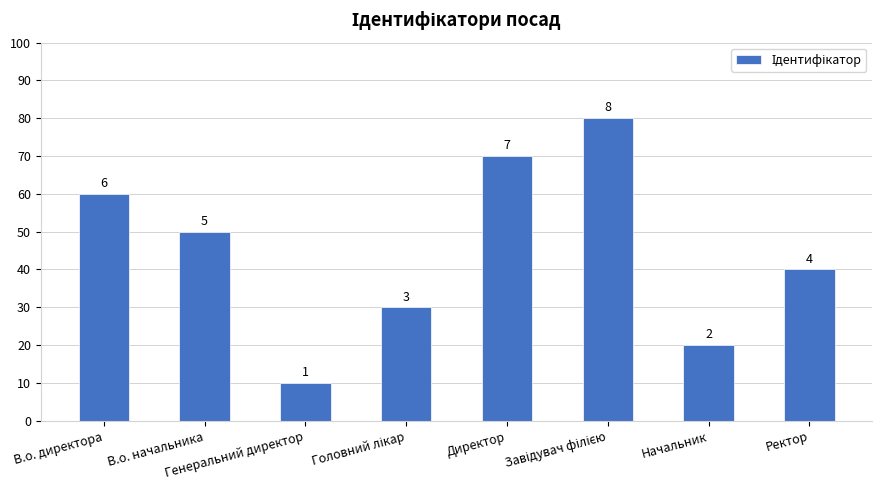

Approximately how many times larger is the value at Головний лікар compared to Начальник?

1.5